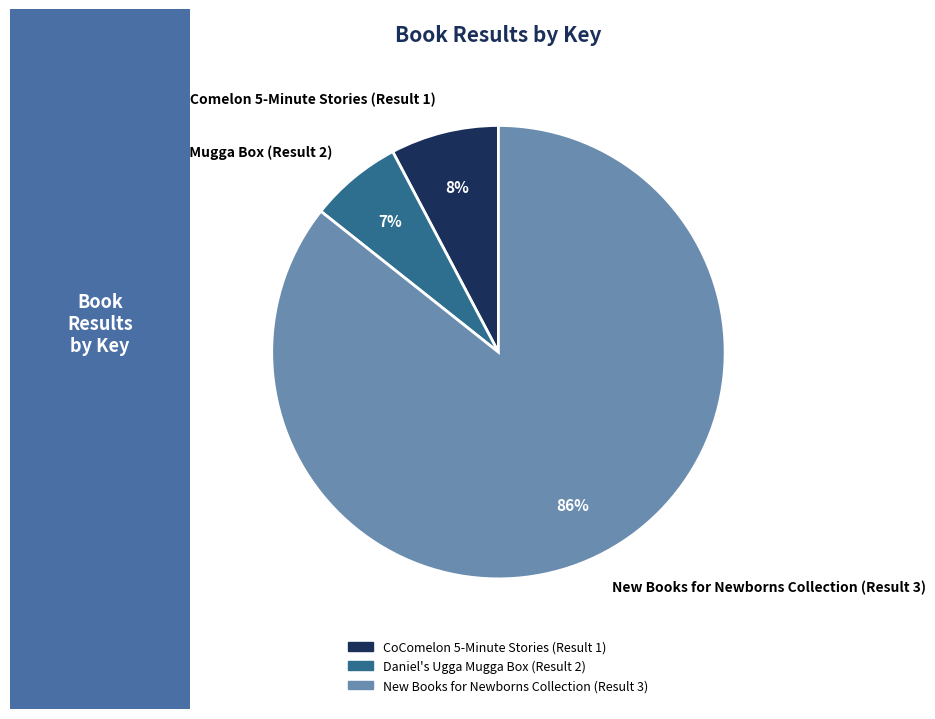

How many slices are in this pie chart?

3